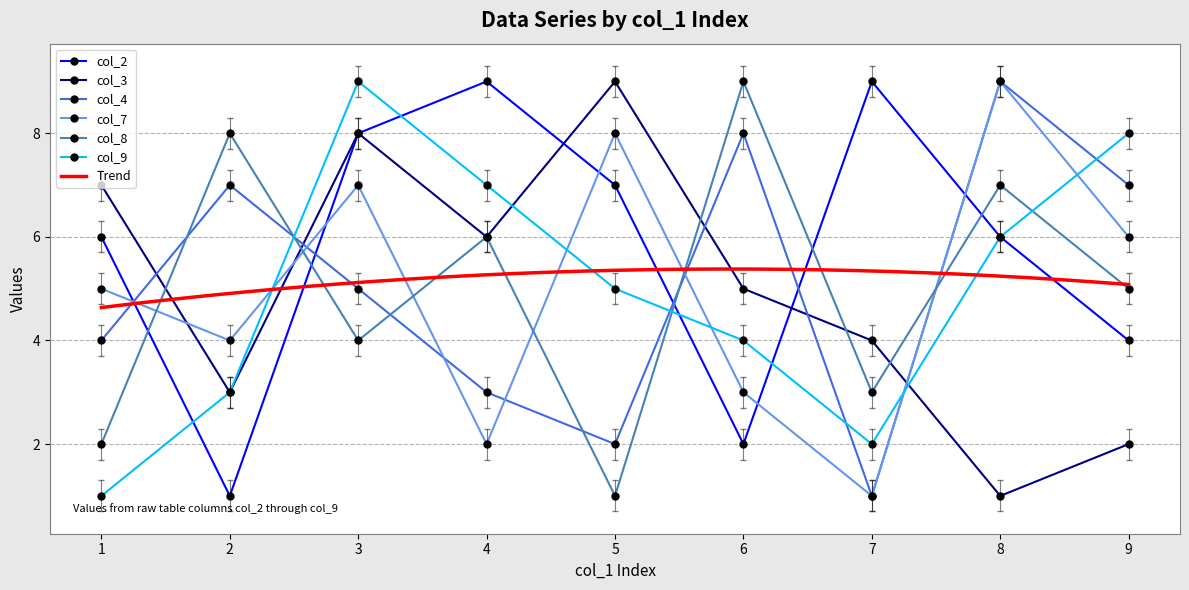

How many col_4 values are between 3 and 7?

5